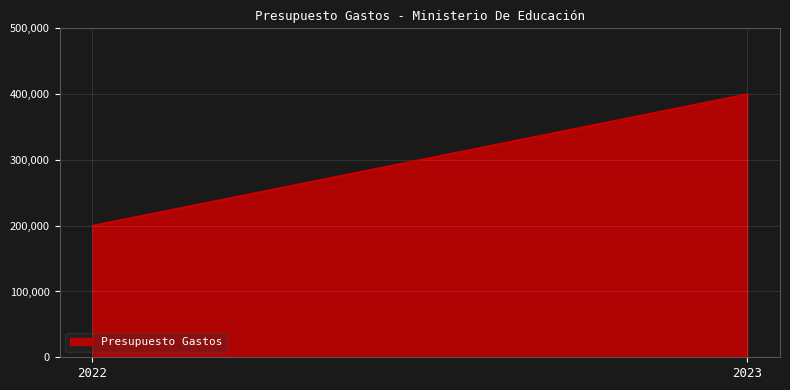

What is the value of the 1st point from the left?

200000